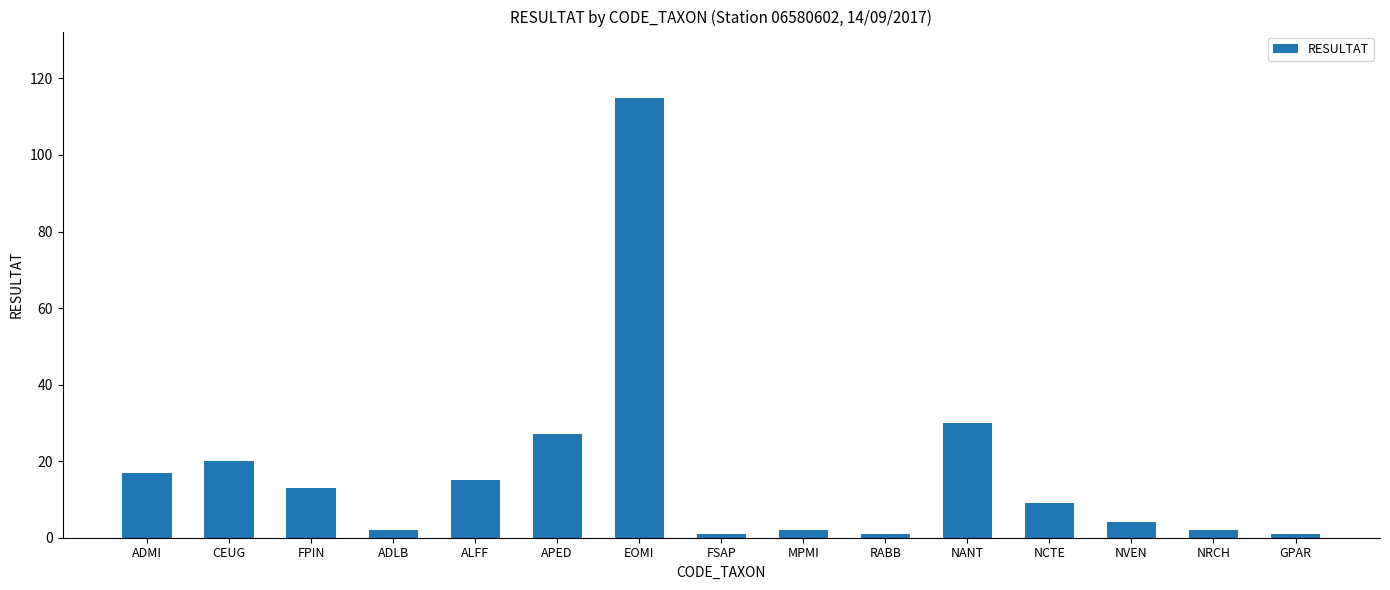

How many values are below 9?

7